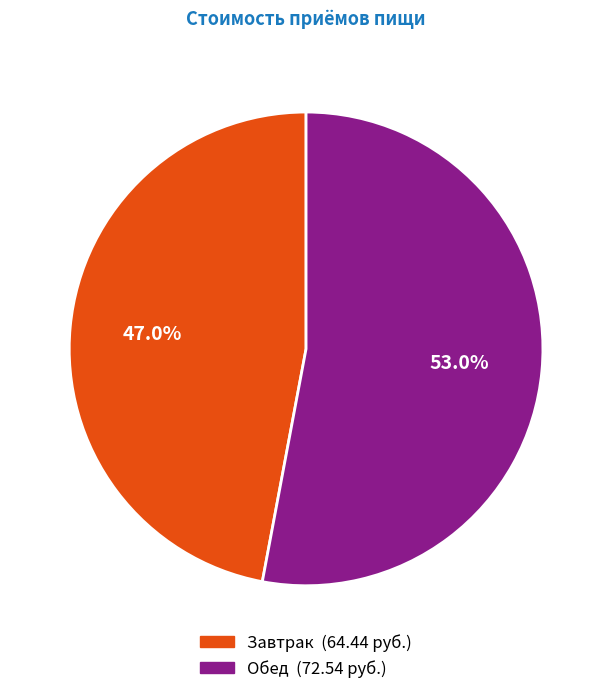

To the nearest percent, what is the combined percentage of Завтрак and Обед?

100%